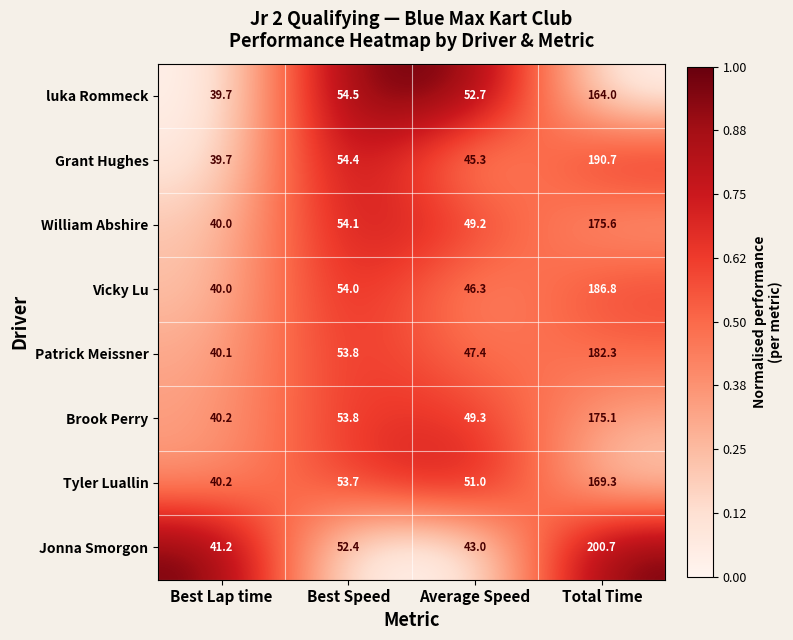

Rank the series at Total Time from lowest to highest value.

luka Rommeck, Tyler Luallin, Brook Perry, William Abshire, Patrick Meissner, Vicky Lu, Grant Hughes, Jonna Smorgon